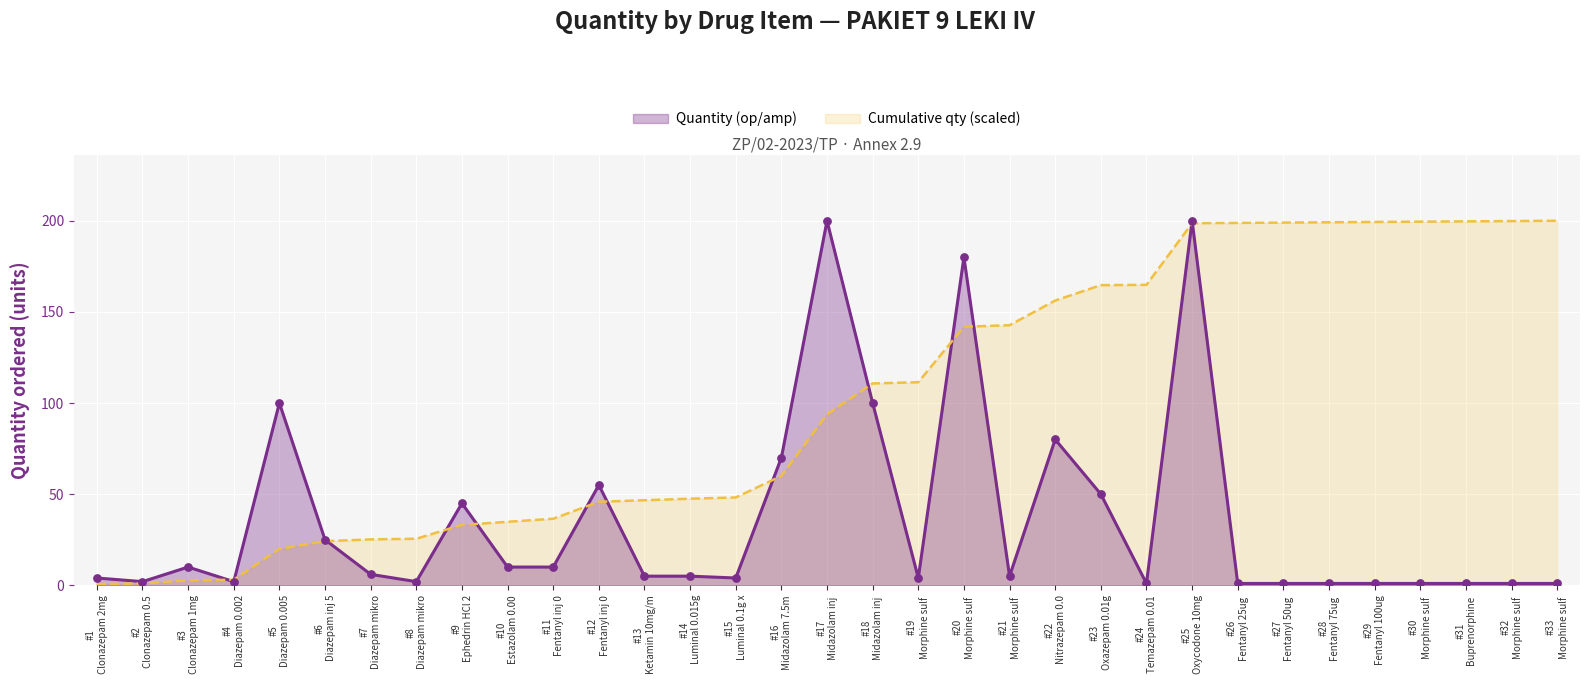

List the series in order of their overall mean, highest first.

Cumulative qty (scaled), Quantity (op/amp)